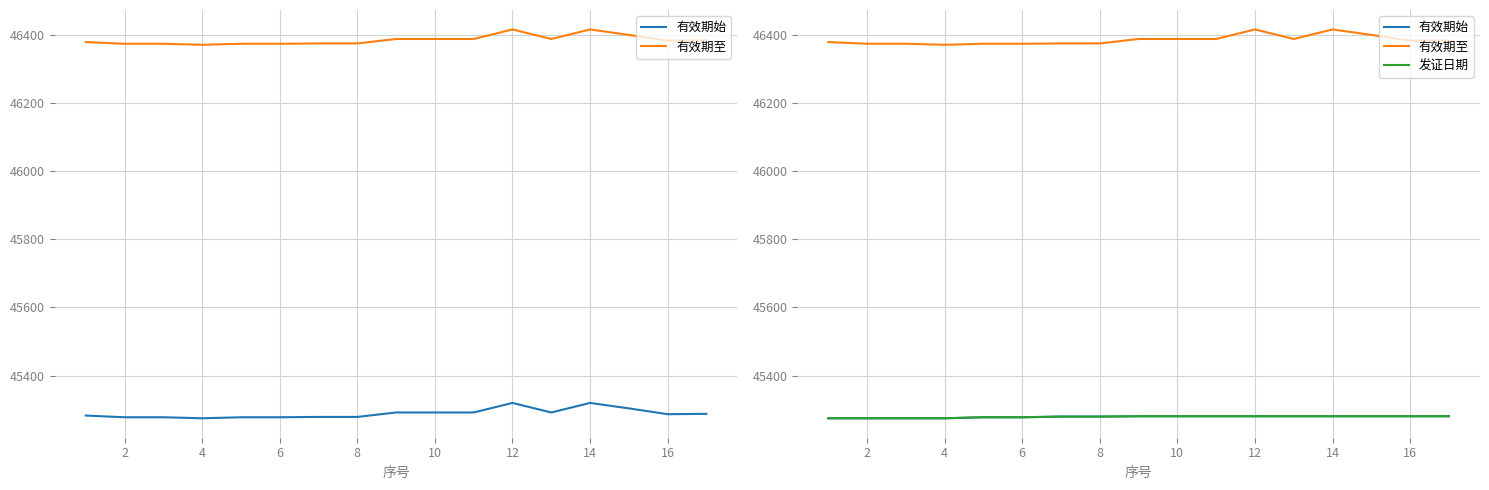

What is the sum of all 有效期始 values?

769745